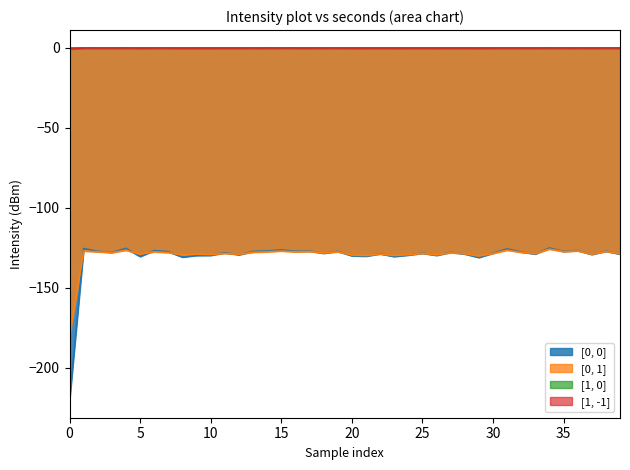

Rank the series by their maximum value, from highest to lowest.

[1, -1], [1, 0], [0, 0], [0, 1]